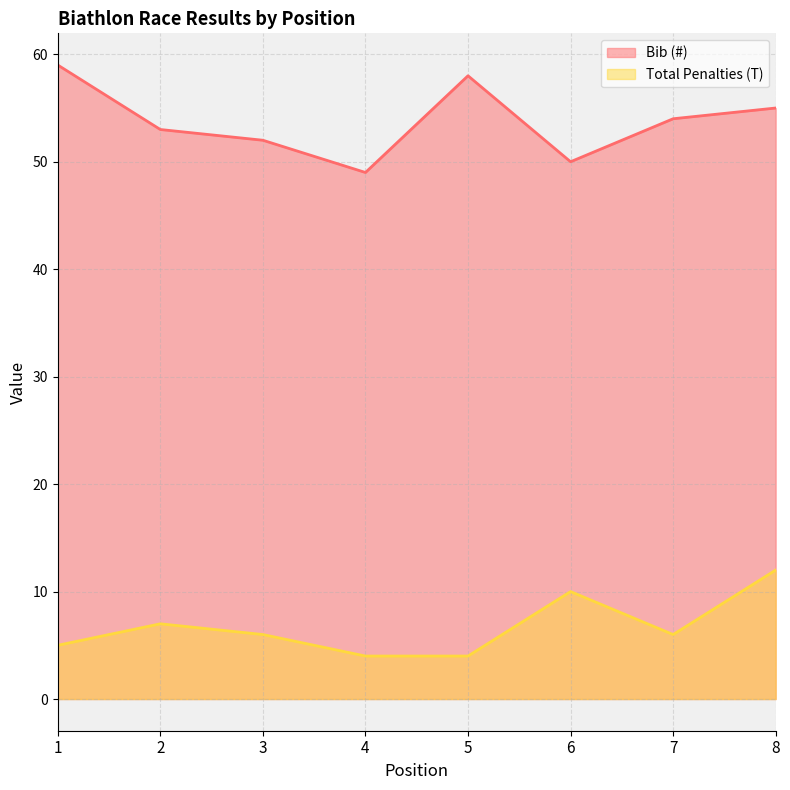

What are all the series names shown in the legend?

Bib (#), Total Penalties (T)